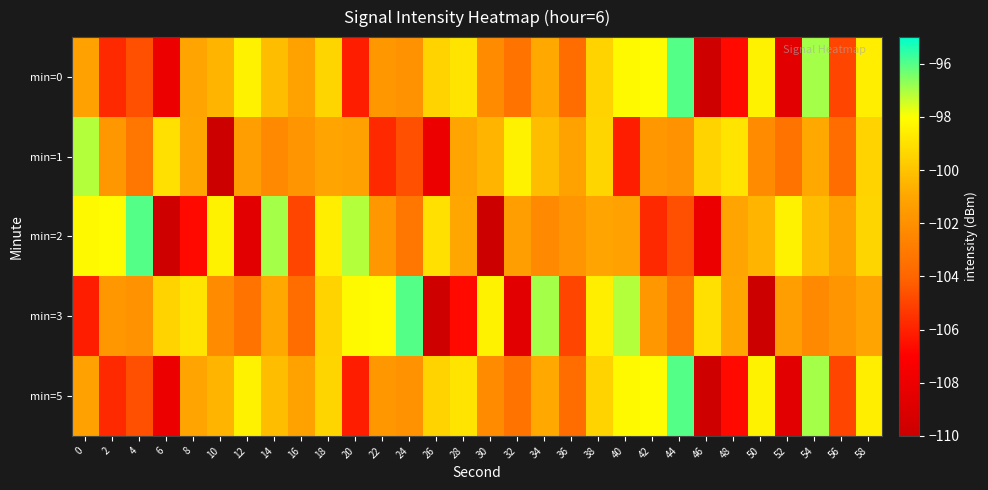

What is the total value across all series at 30?

-513.3